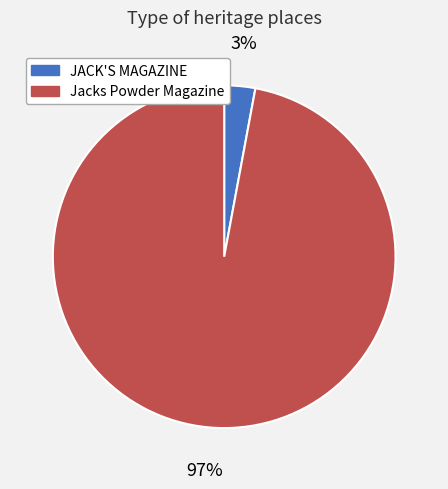

To the nearest percent, what is the combined percentage of JACK'S MAGAZINE and Jacks Powder Magazine?

100%